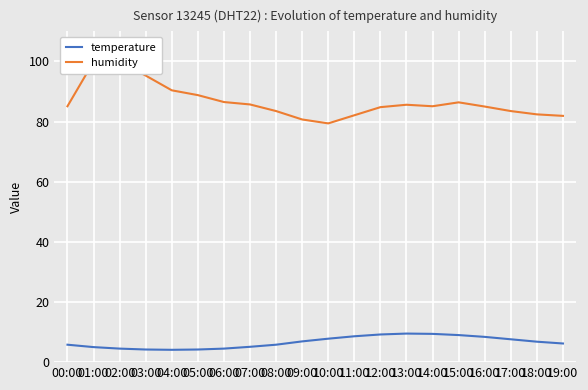

How many data points does each series have?

20